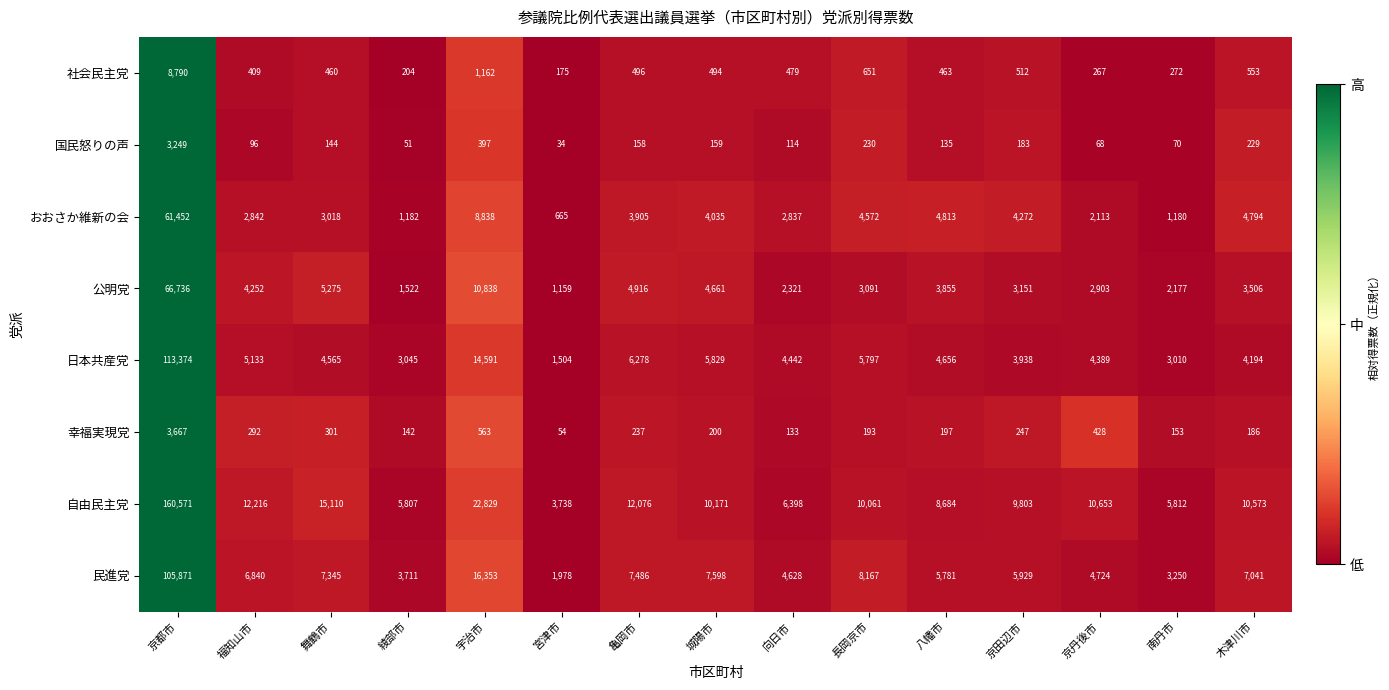

What is the maximum value shown in the chart?

160571